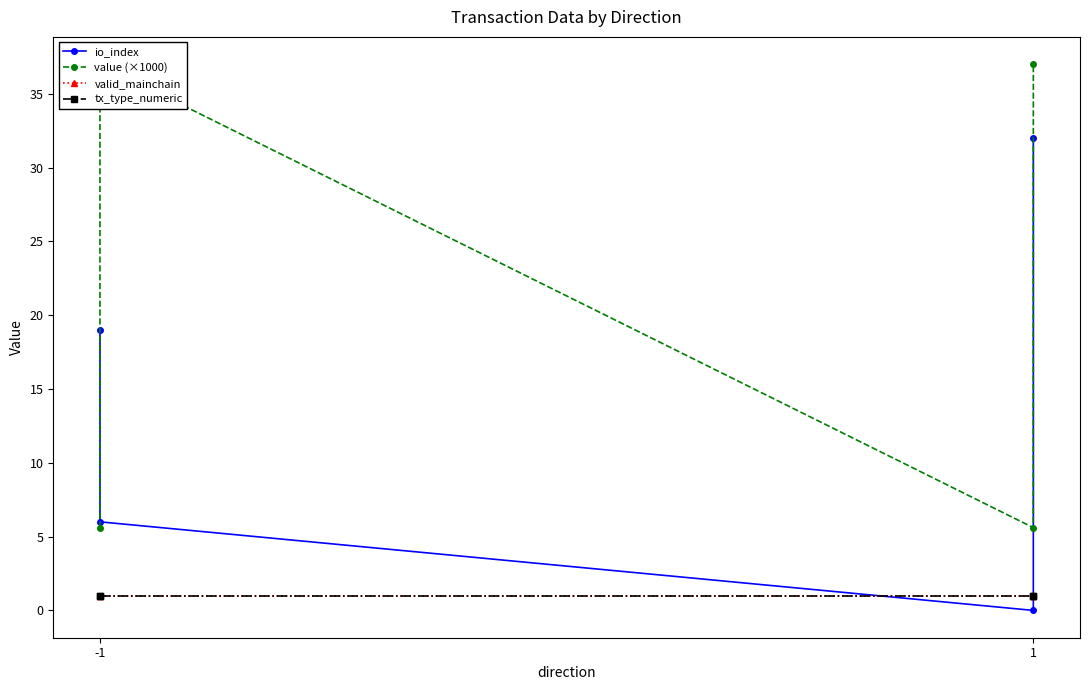

At how many categories does at least one series exceed 16?

3